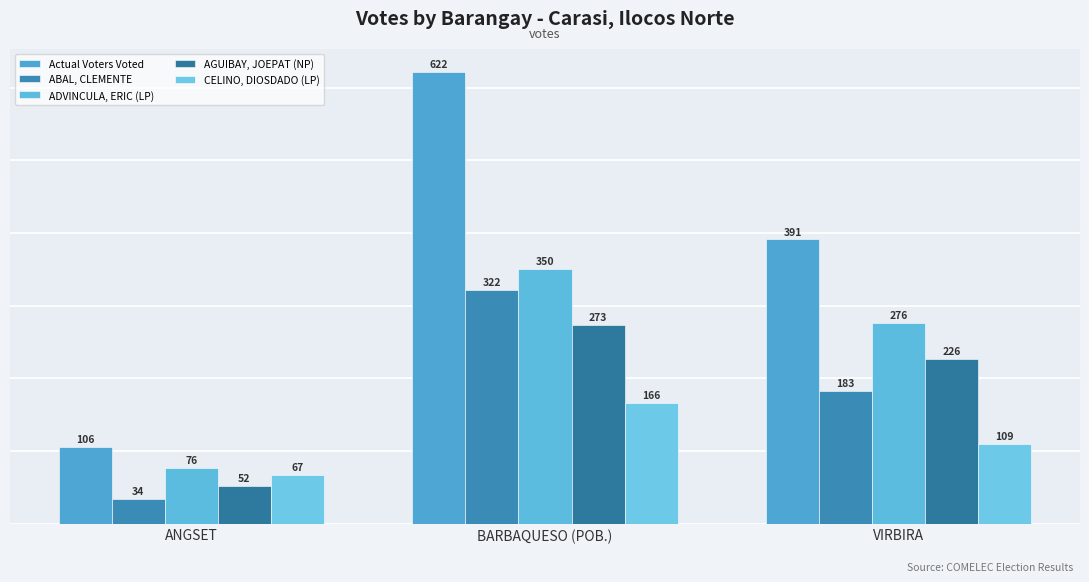

What are all the series names shown in the legend?

Actual Voters Voted, ABAL, CLEMENTE, ADVINCULA, ERIC (LP), AGUIBAY, JOEPAT (NP), CELINO, DIOSDADO (LP)